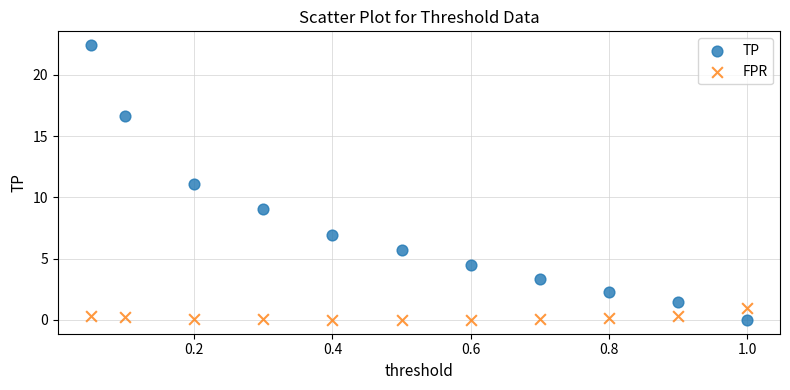

Across all data points, what is the range of Y values (max minus min)?

22.4